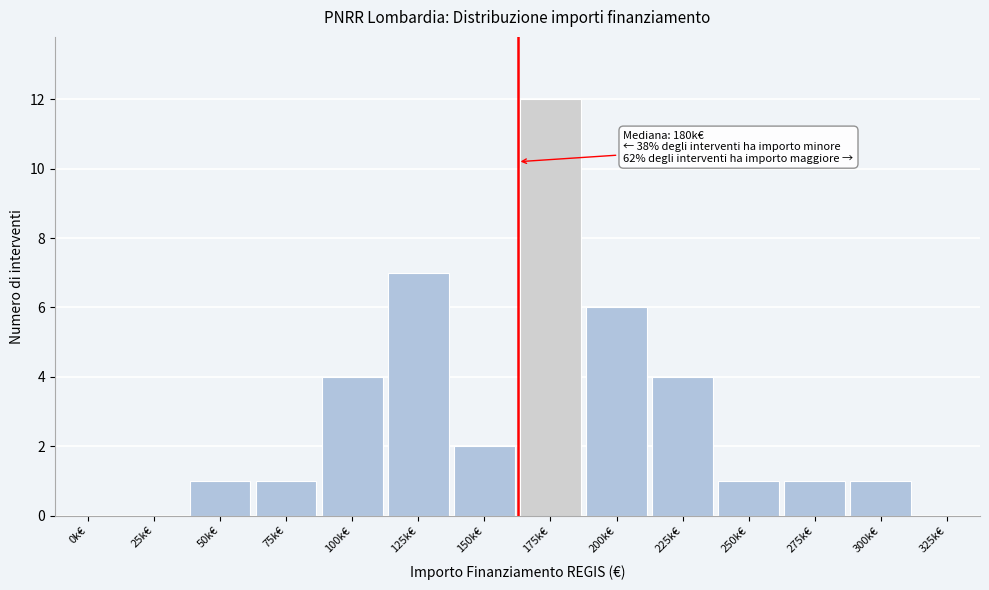

Reading left to right, list all the values displayed in this chart.

0k€=0	25k€=0	50k€=1	75k€=1	100k€=4	125k€=7	150k€=2	175k€=12	200k€=6	225k€=4	250k€=1	275k€=1	300k€=1	325k€=0